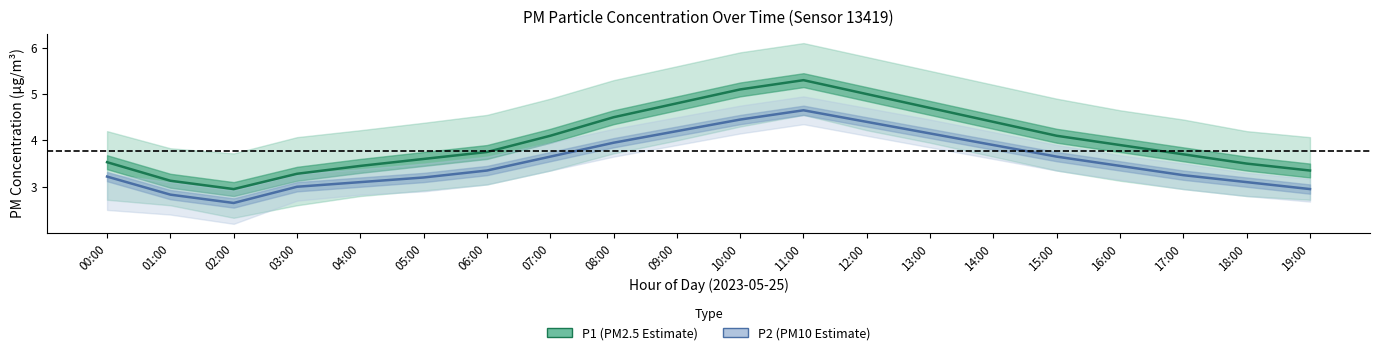

Between 04:00 and 12:00, which series saw the biggest shift?

P1 (PM2.5)